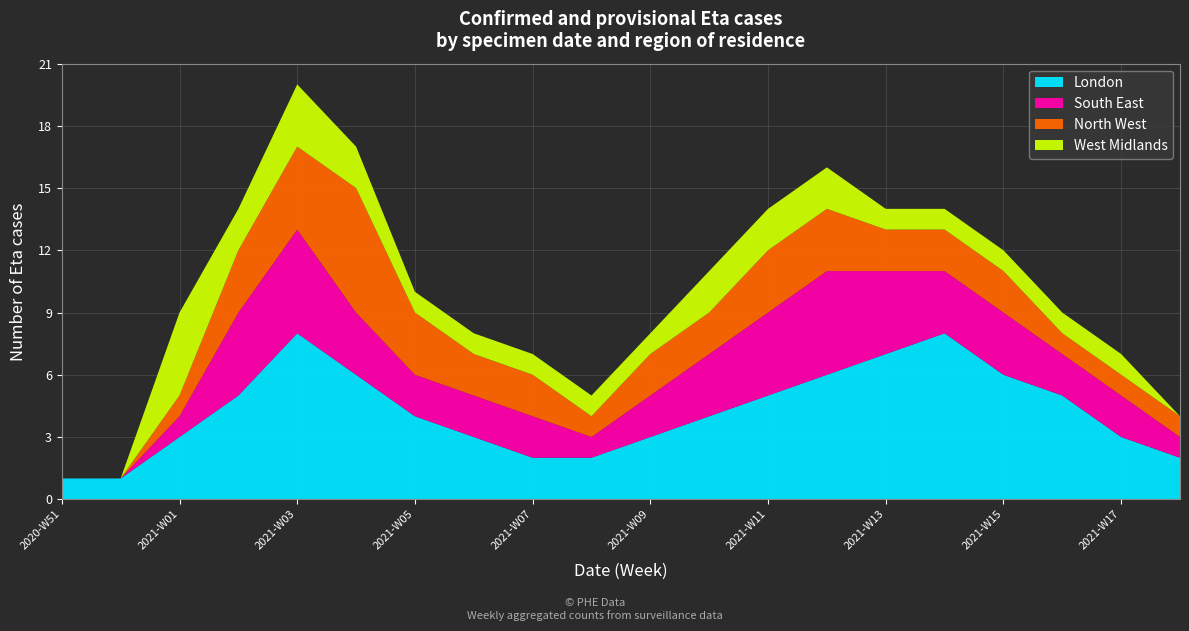

What is the maximum value for London?

8